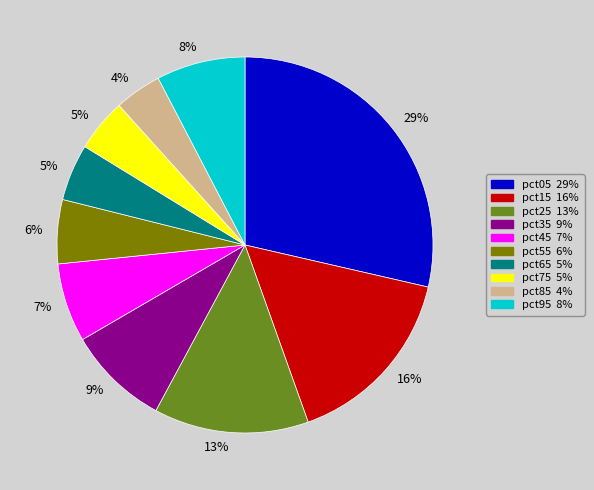

To the nearest percent, what is the difference between the largest and smallest slice percentages?

25%